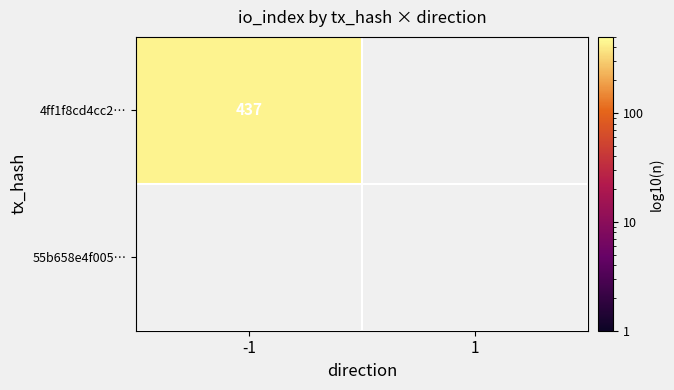

Reading left to right, transcribe all the data shown in this chart.

4ff1f8cd4cc2815d2716cd2827d30d6f95cb76b: -1=437	1=0
55b658e4f005075480c853842066c140559139c: -1=0	1=0